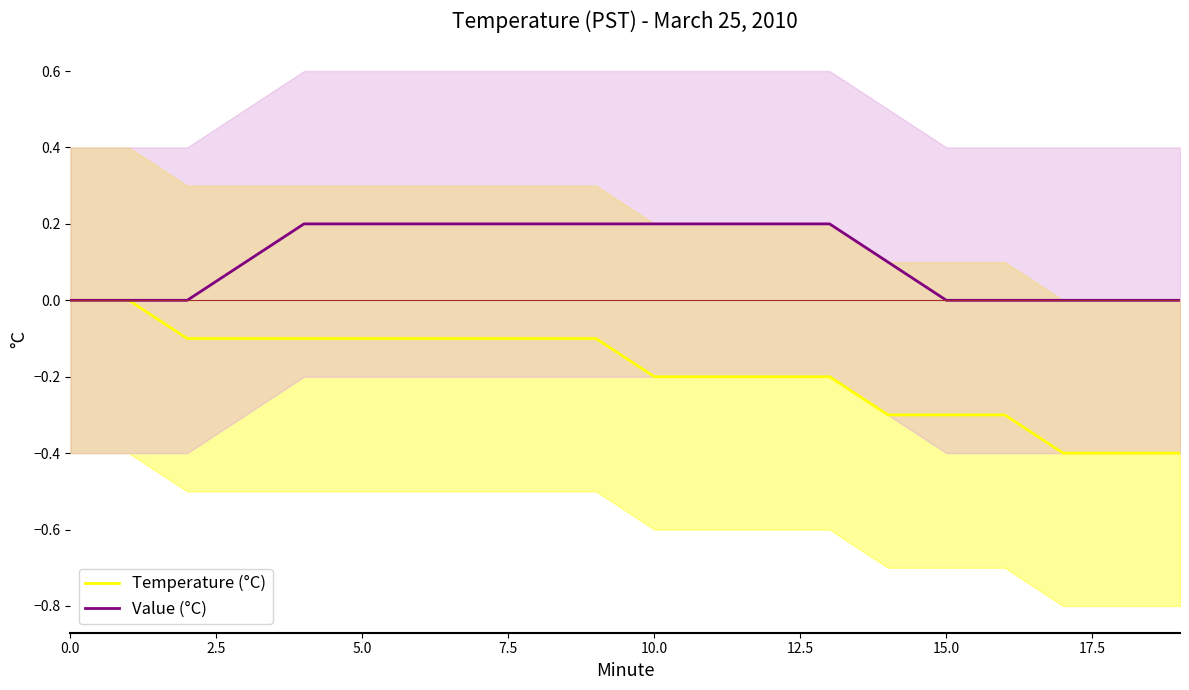

True or false: Temperature (°C) has a value of -0.1 at 15.0.

False